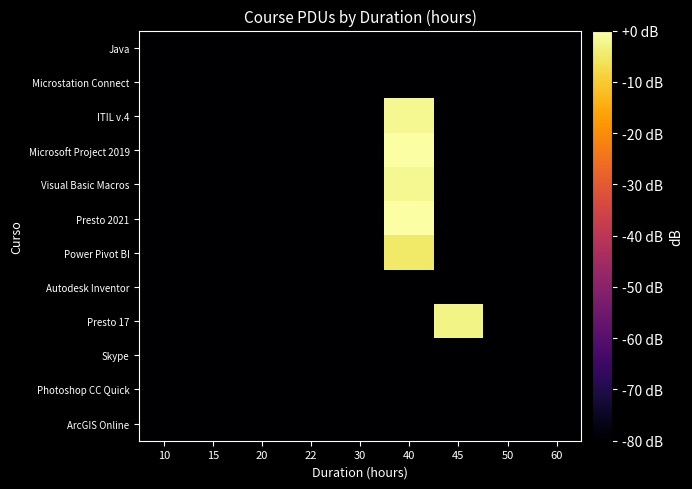

List the series in order of their peak value, lowest first.

Java, Microstation Connect, Autodesk Inventor, Skype, Photoshop CC Quick, ArcGIS Online, Power Pivot BI, Presto 17, ITIL v.4, Visual Basic Macros, Microsoft Project 2019, Presto 2021